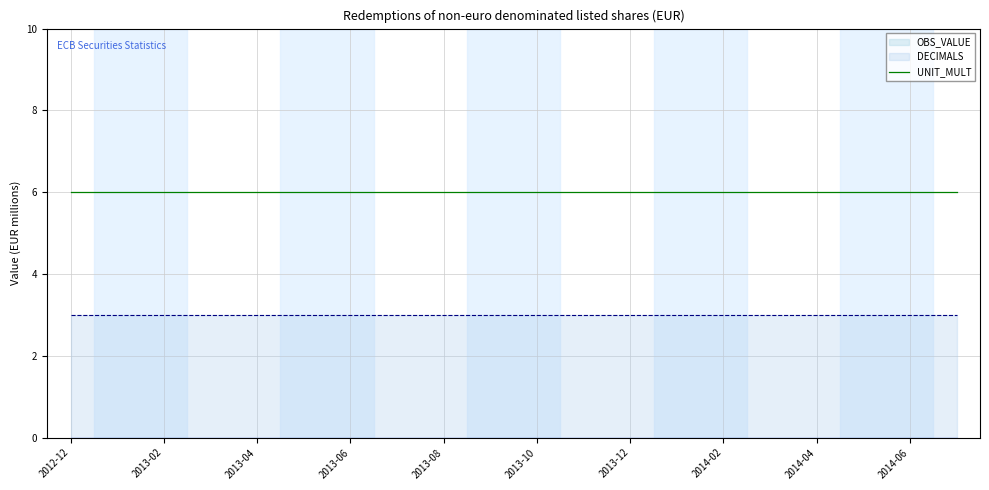

What are all the series names shown in the legend?

OBS_VALUE, DECIMALS, UNIT_MULT